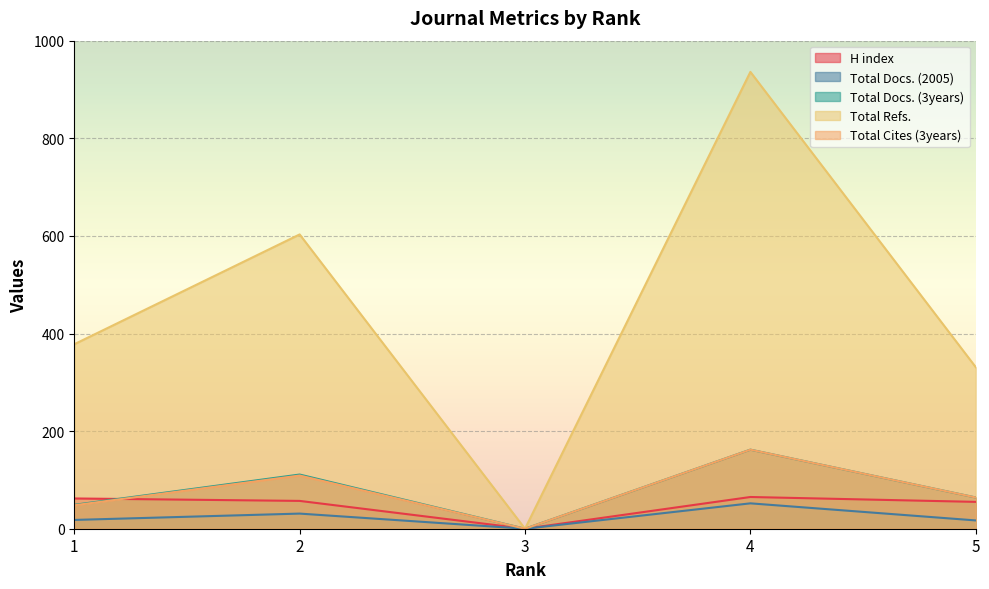

How many values in the Total Docs. (2005) series exceed 18?

2